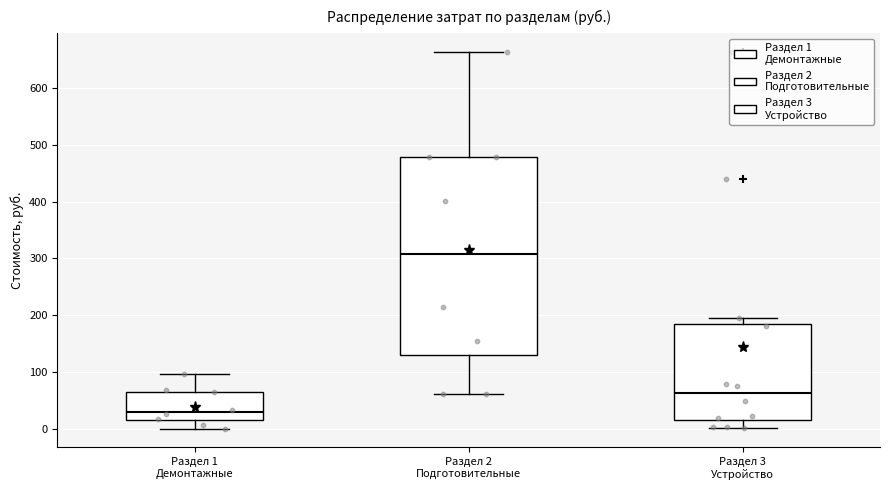

Which box is the tallest, from its lower edge to its upper edge?

Раздел 2 Подготовительные